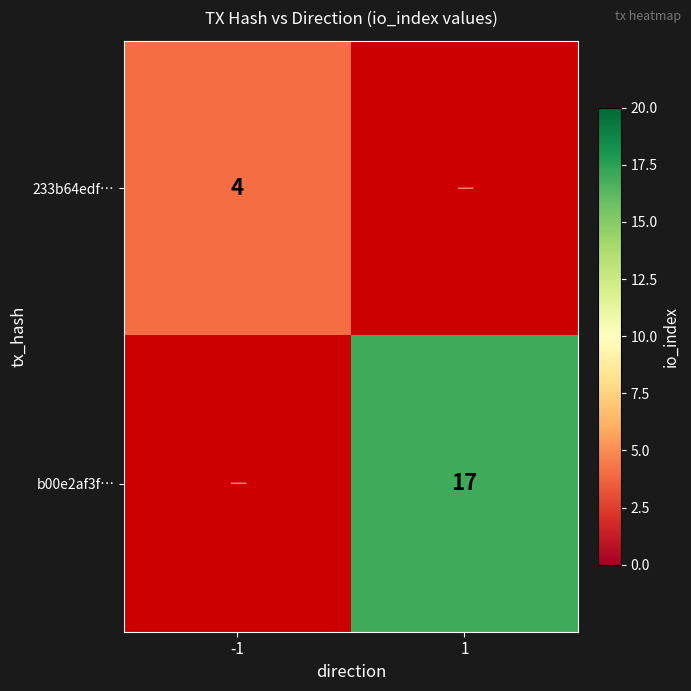

The 233b64edf… series shows 1 at -1. True or false?

False